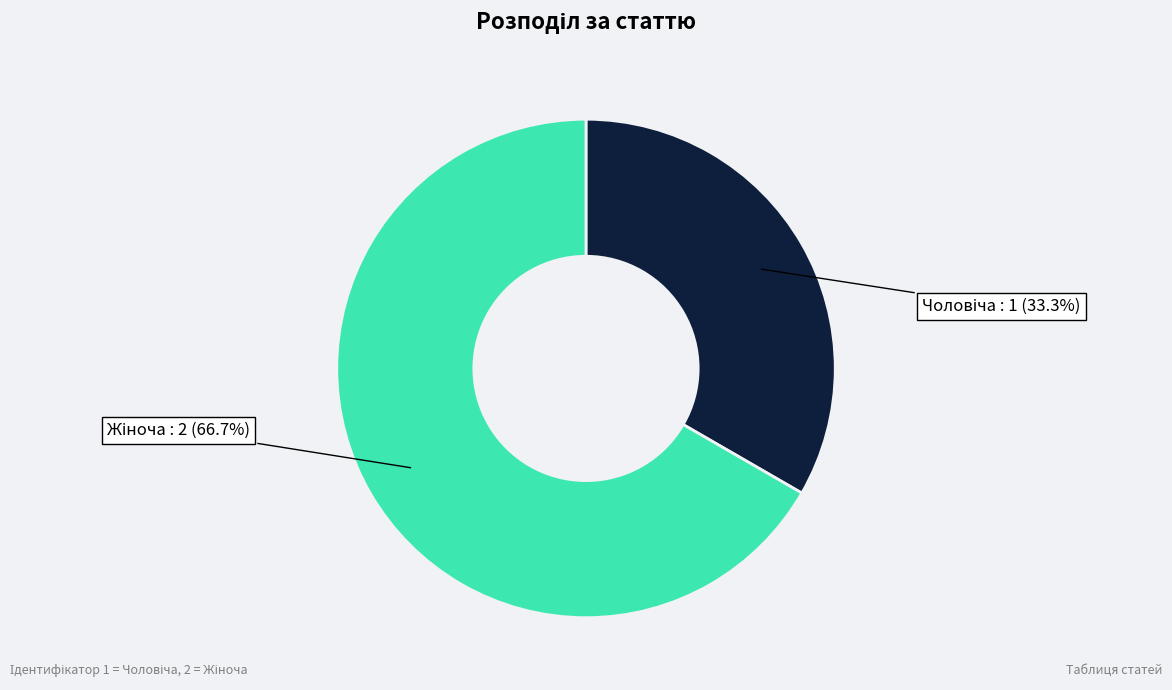

Is there any slice that represents more than half of the pie?

Yes